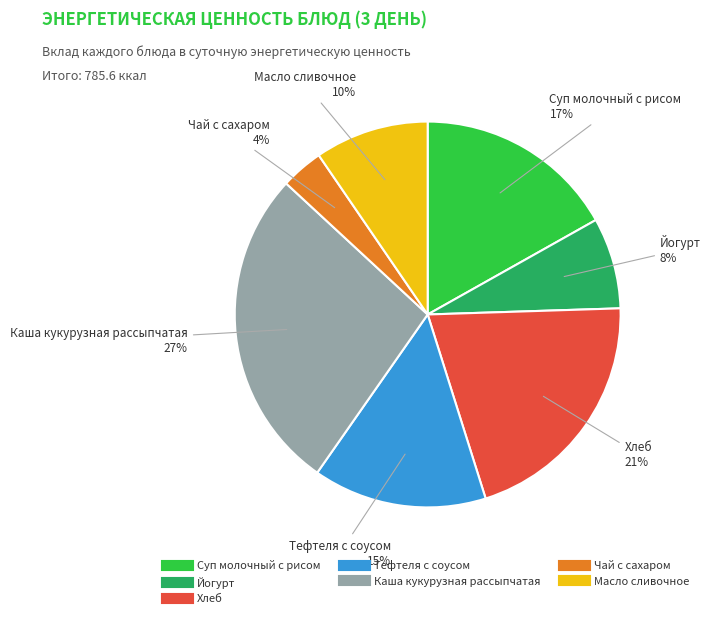

To the nearest percent, what is the difference between the Каша кукурузная рассыпчатая and Суп молочный с рисом slice percentages?

10%